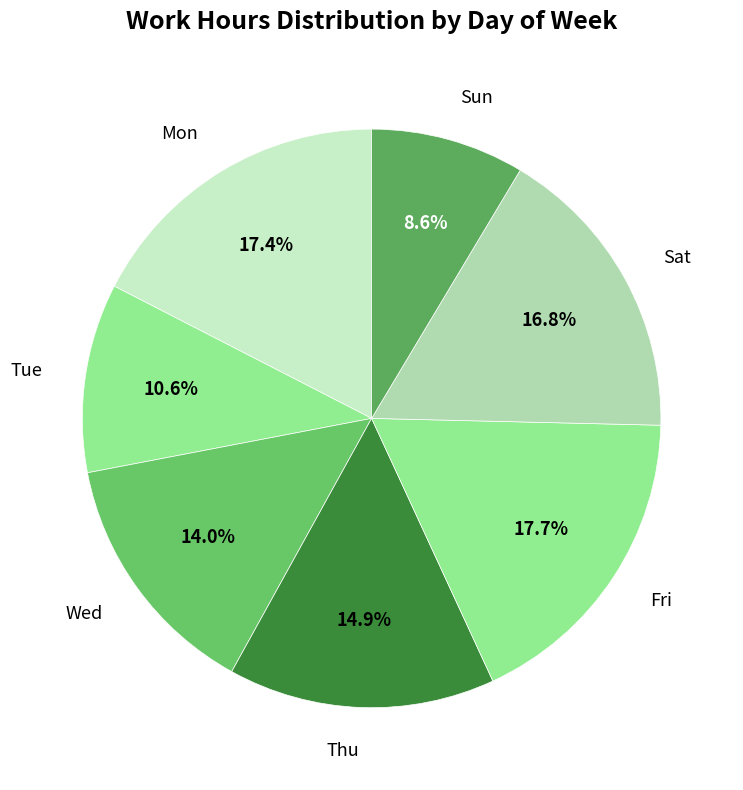

What portion of the pie excludes Sat?

83.2%